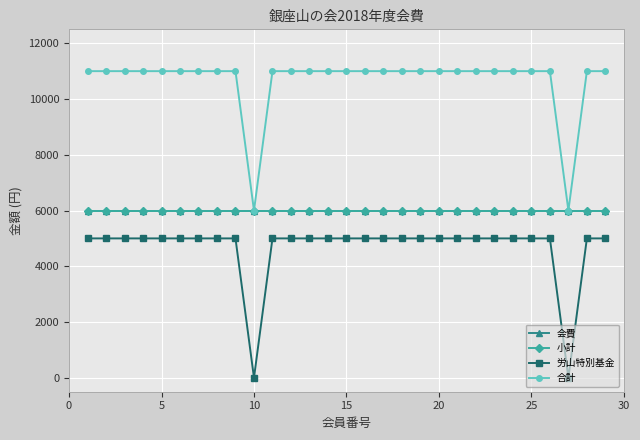

Does the chart have visible grid lines?

Yes